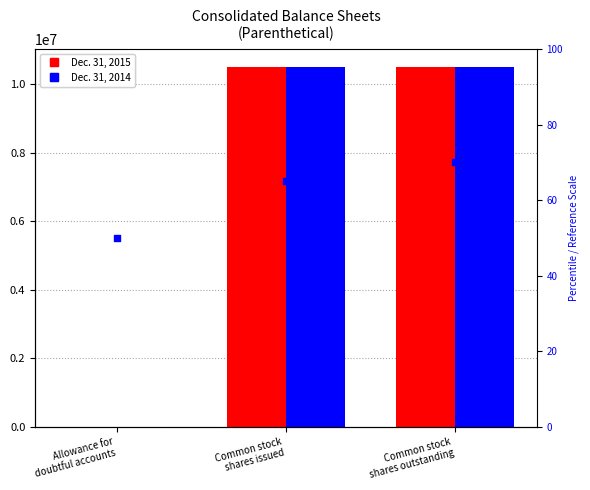

Which series has the largest total across all categories?

Dec. 31, 2015